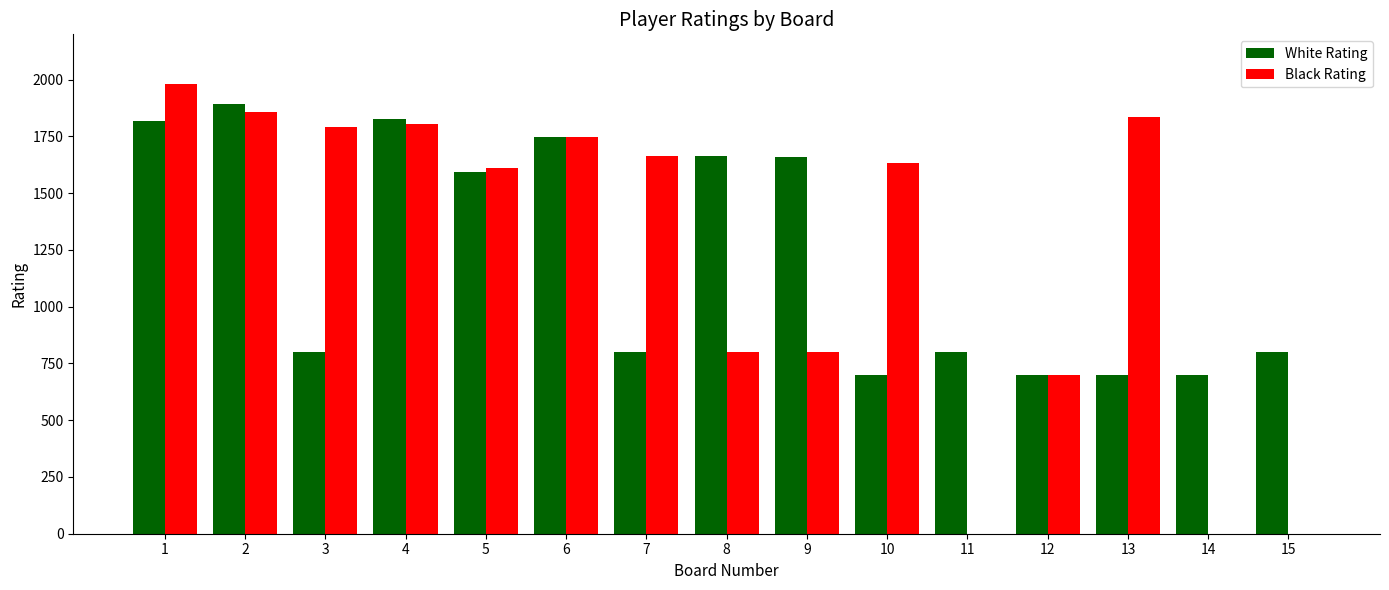

How many groups of bars are there?

15